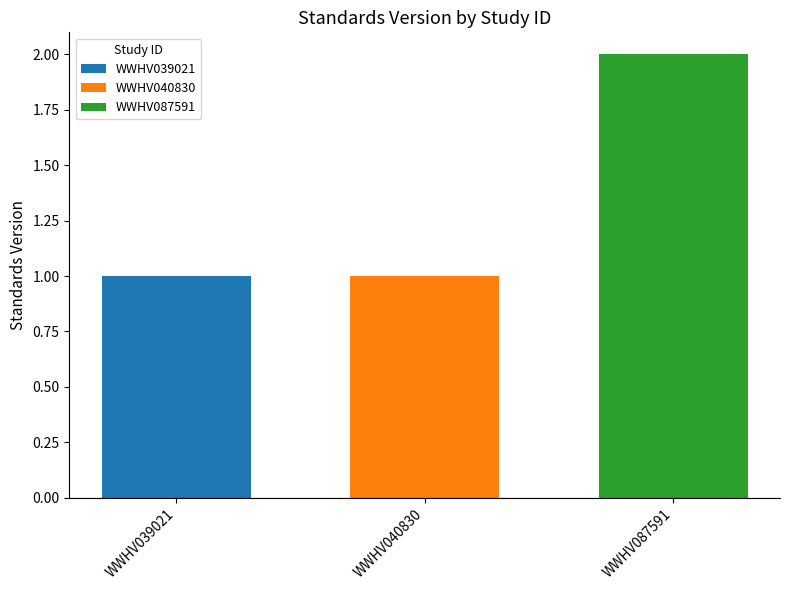

The WWHV087591 series shows 2 at WWHV040830. True or false?

True